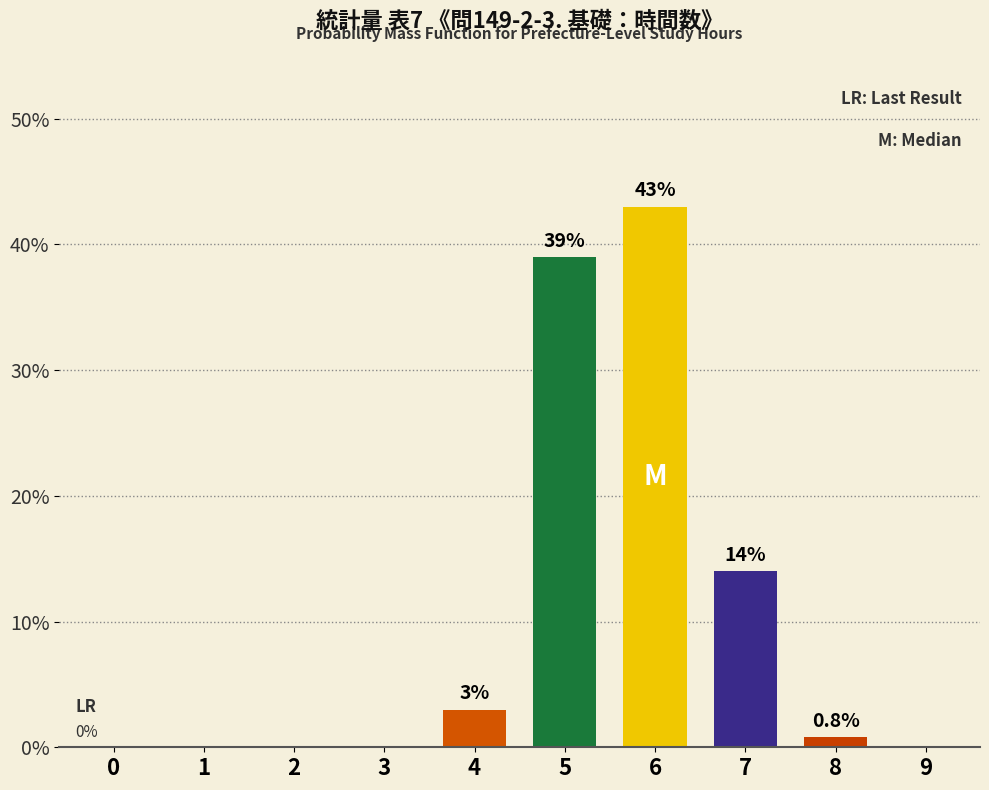

Reading left to right, transcribe all the data shown in this chart.

0=0.0	1=0.0	2=0.0	3=0.0	4=3.0	5=39.0	6=43.0	7=14.0	8=0.8	9=0.0